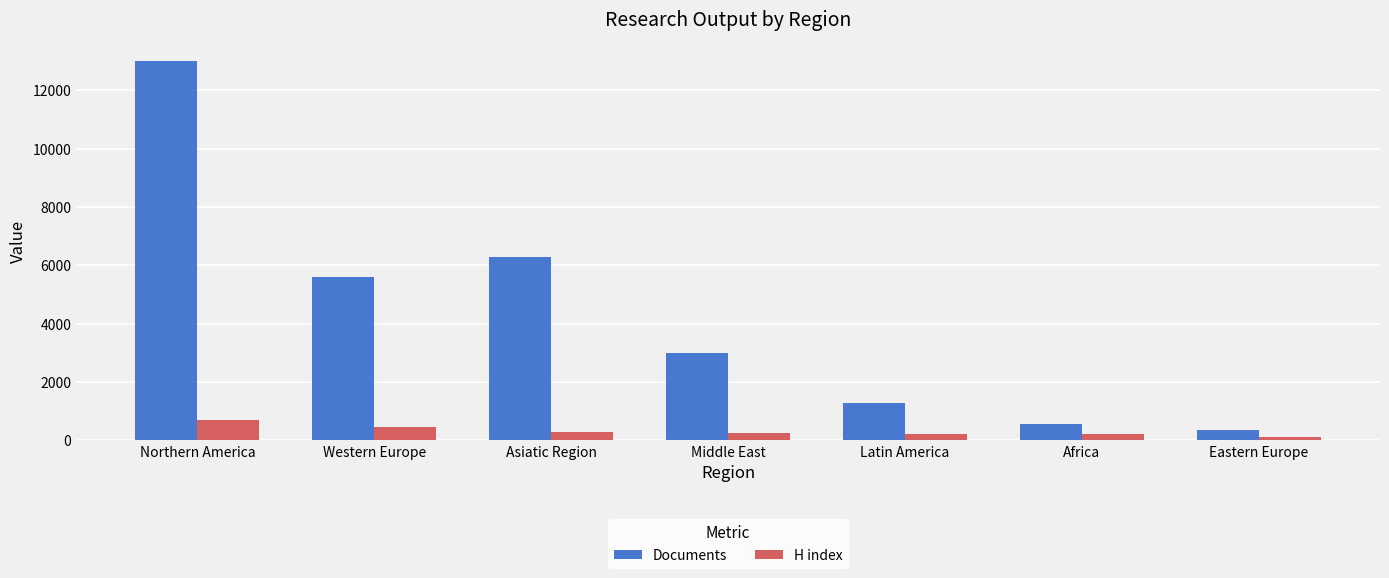

At how many categories does at least one series exceed 9567?

1